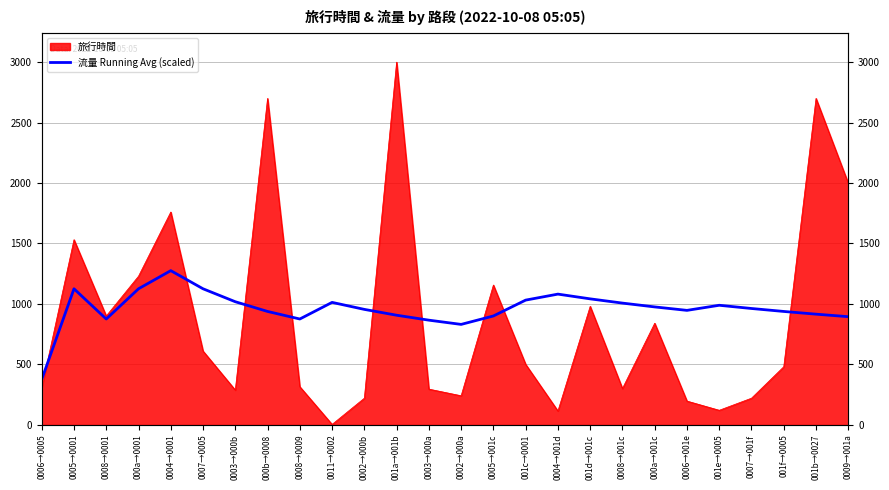

What is the difference between the maximum and second lowest values?

444.6